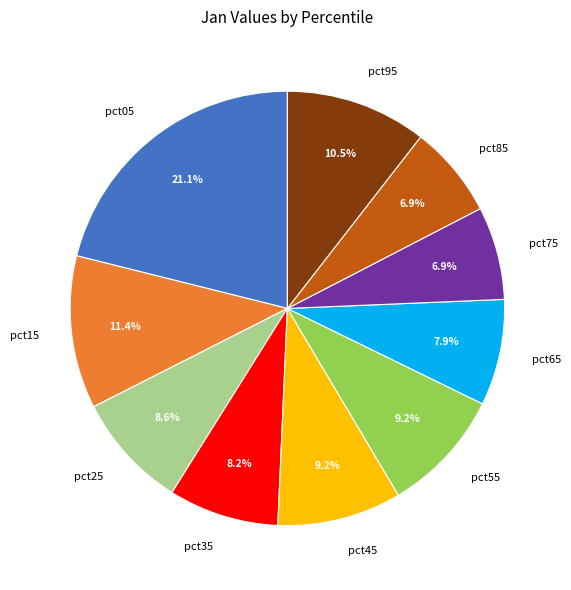

Which category has the biggest portion of the pie?

pct05